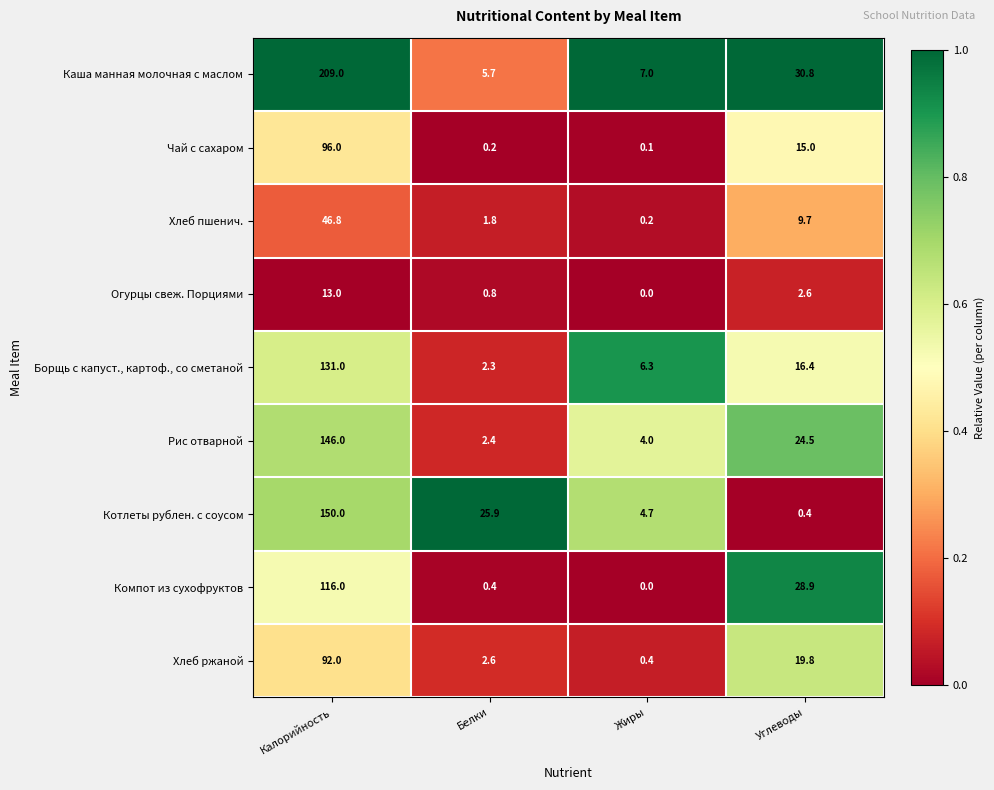

What is the maximum value shown in the chart?

209.0